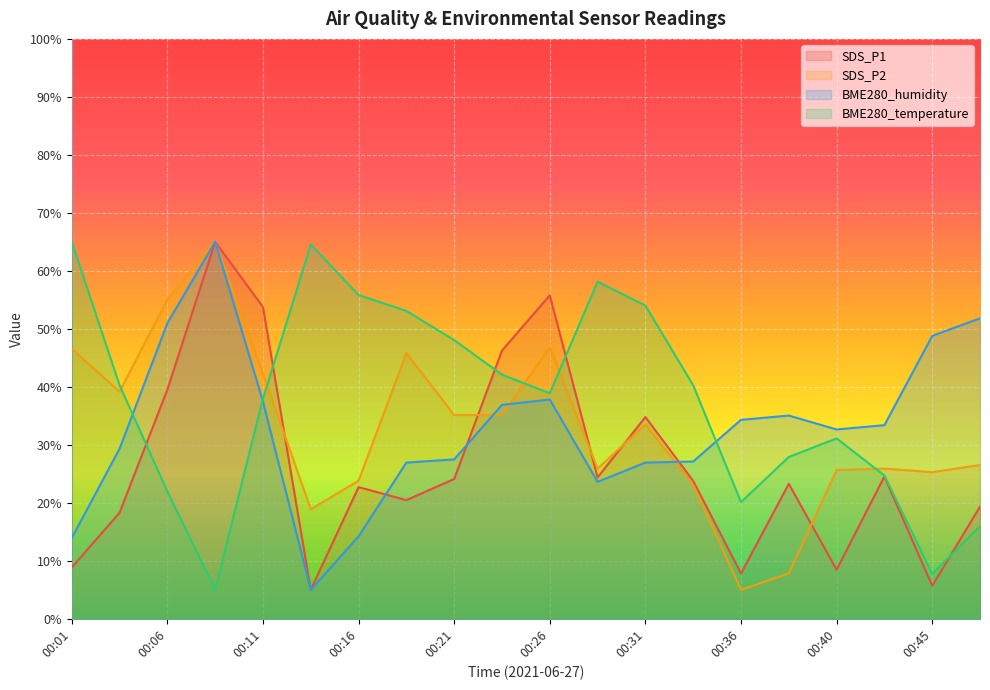

What are all the series names shown in the legend?

SDS_P1, SDS_P2, BME280_humidity, BME280_temperature